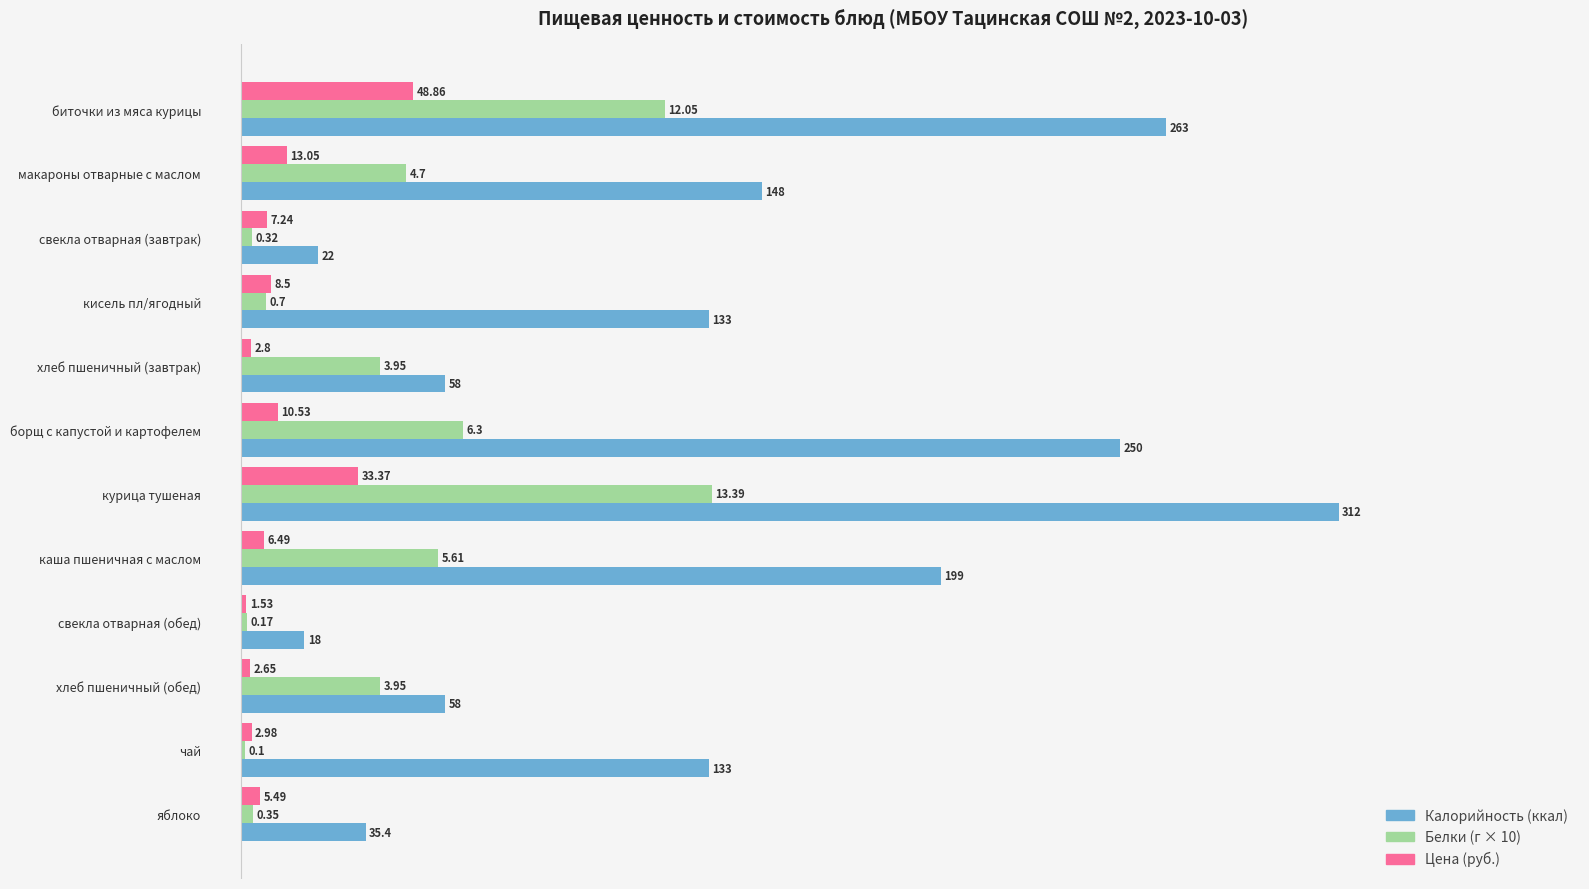

Which label corresponds to the largest value in the chart?

курица тушеная